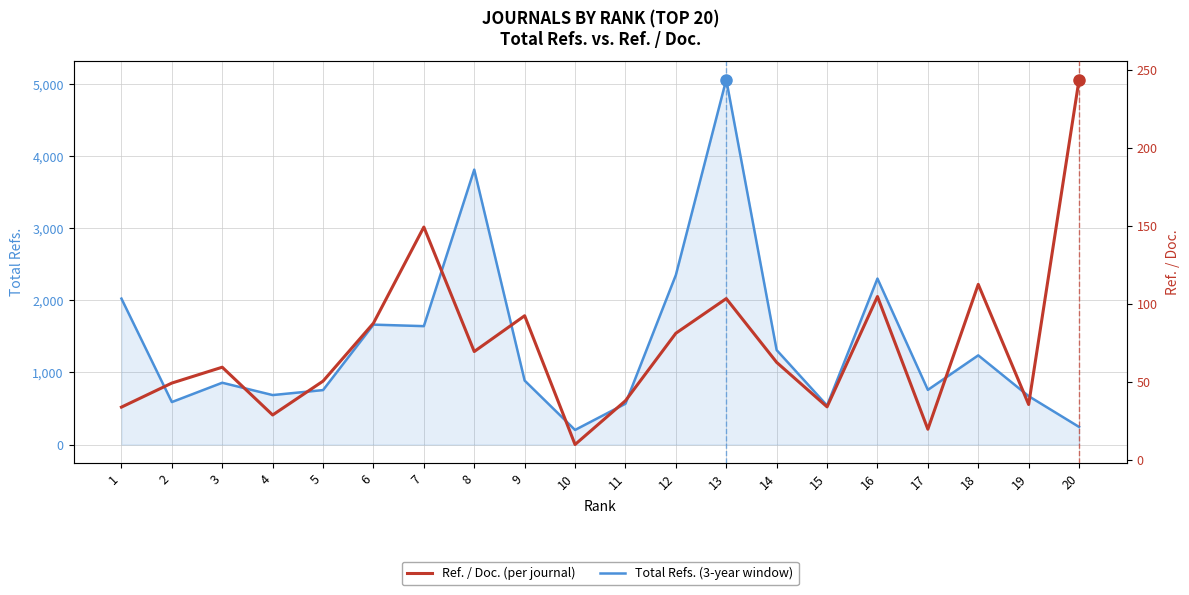

Which category has the highest value in the Total Refs. series?

13